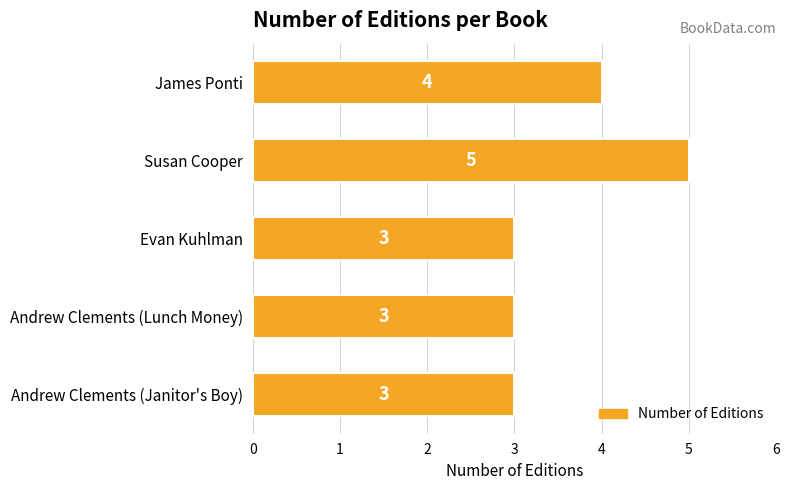

How many bars are there in total?

5